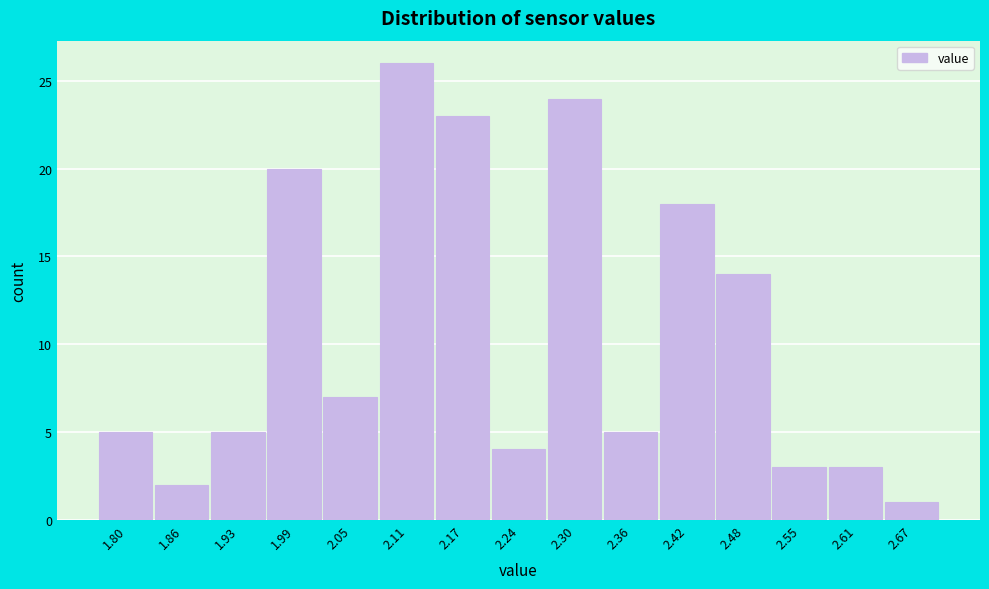

Reading left to right, transcribe this chart: for each bar, give the range it covers on the x-axis and its height. Neither the bar edges nor the heights are printed on the chart, so give them approximately, as read against the axes.

1.770 to 1.832: 5
1.832 to 1.894: 2
1.894 to 1.956: 5
1.956 to 2.018: 20
2.018 to 2.080: 7
2.080 to 2.142: 26
2.142 to 2.204: 23
2.204 to 2.266: 4
2.266 to 2.328: 24
2.328 to 2.390: 5
2.390 to 2.452: 18
2.452 to 2.514: 14
2.514 to 2.576: 3
2.576 to 2.638: 3
2.638 to 2.700: 1